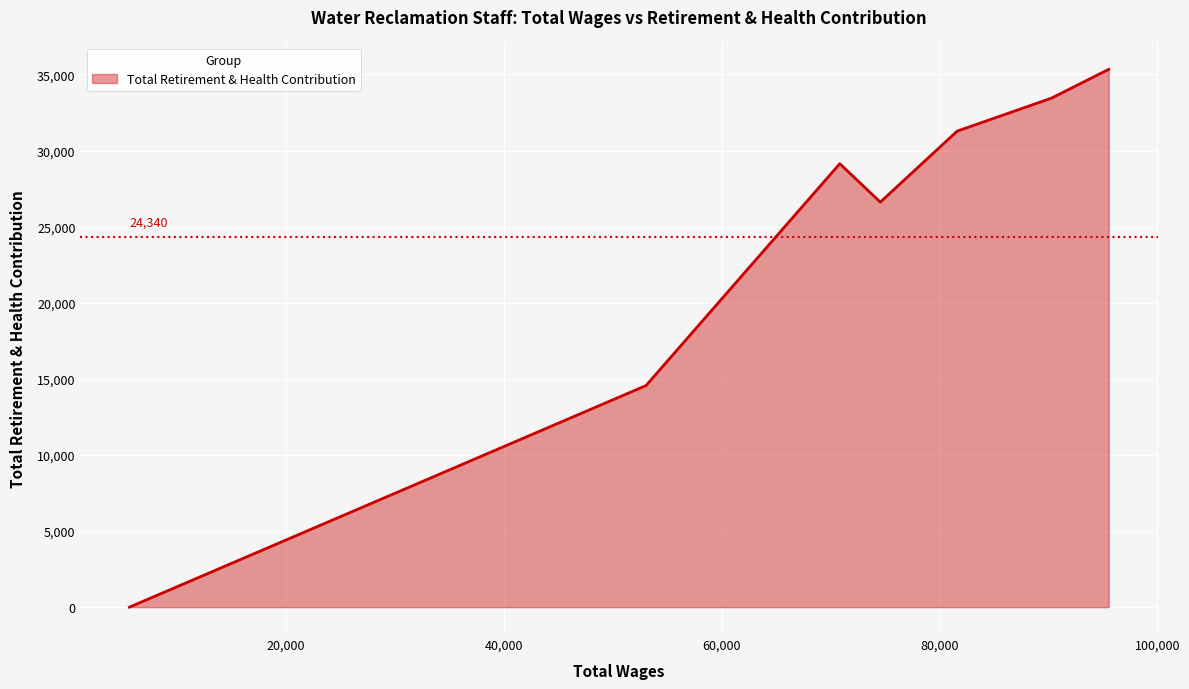

What is the difference between the maximum and minimum values?

35339